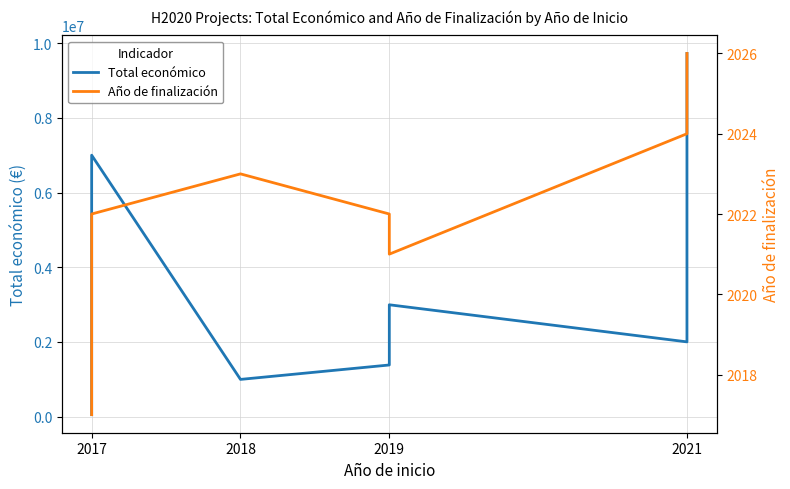

At how many categories does at least one series exceed 6103994?

2